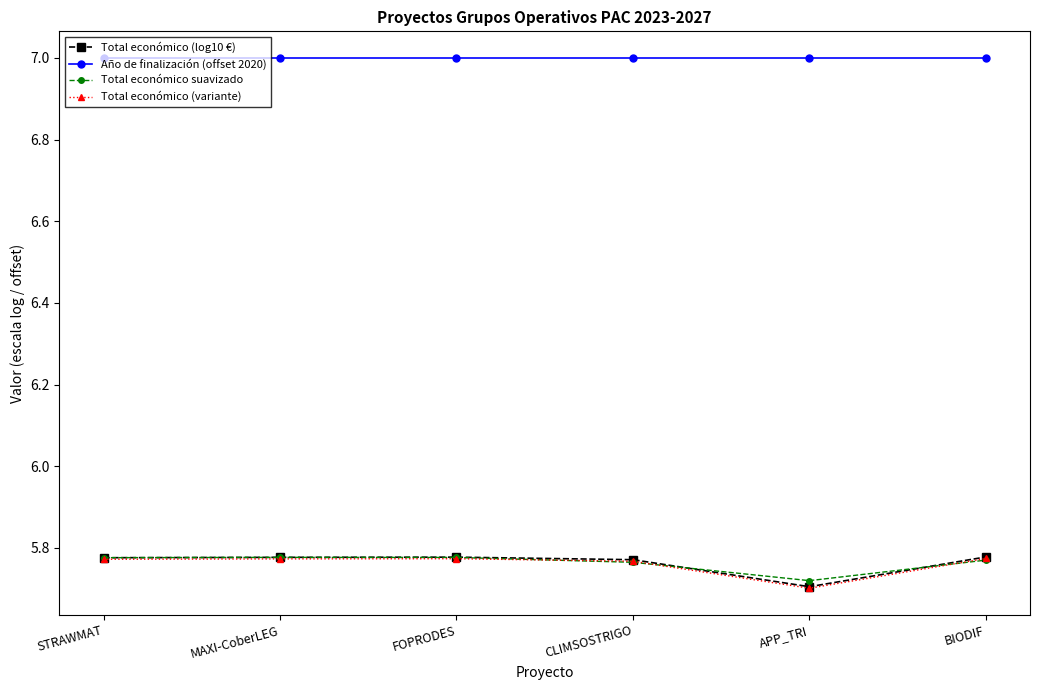

True or false: Total económico suavizado and Año de finalización (offset 2020) cross at least once.

False